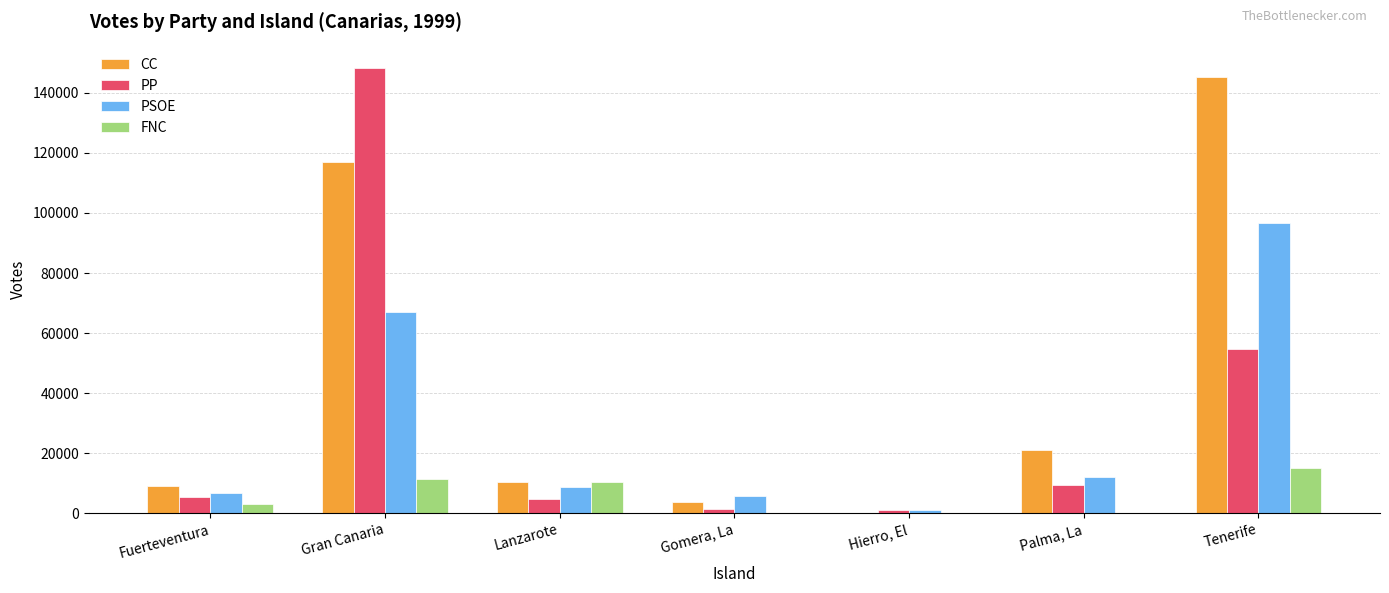

What are all the series names shown in the legend?

CC, PP, PSOE, FNC